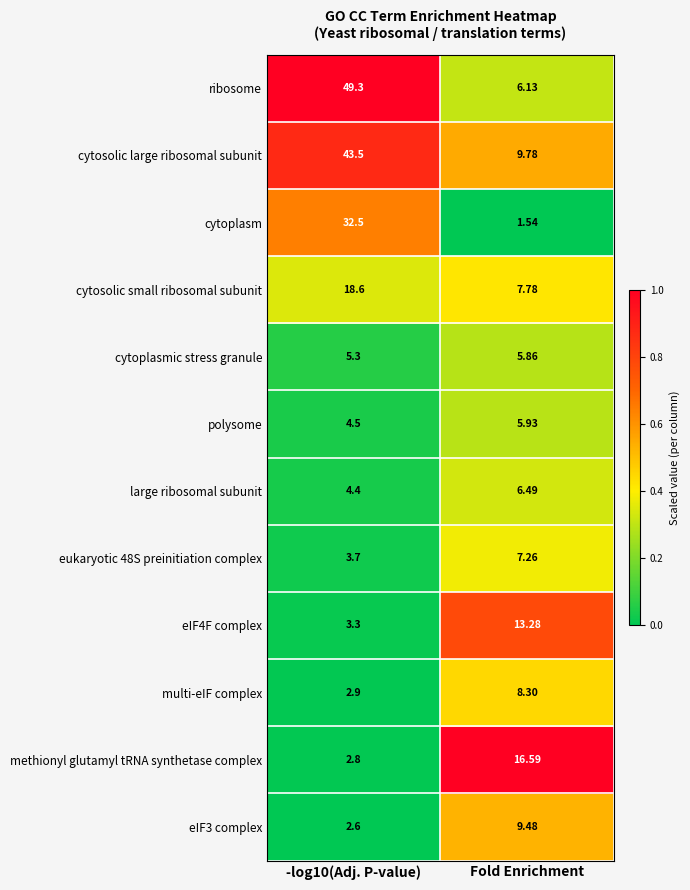

Which series has the largest range (max minus min)?

ribosome